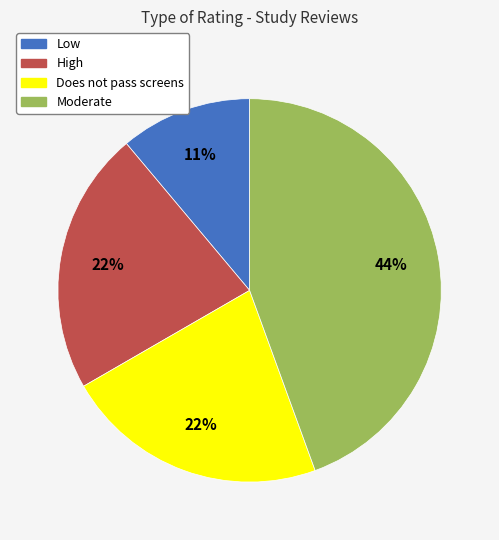

Count the number of slices in the pie.

4